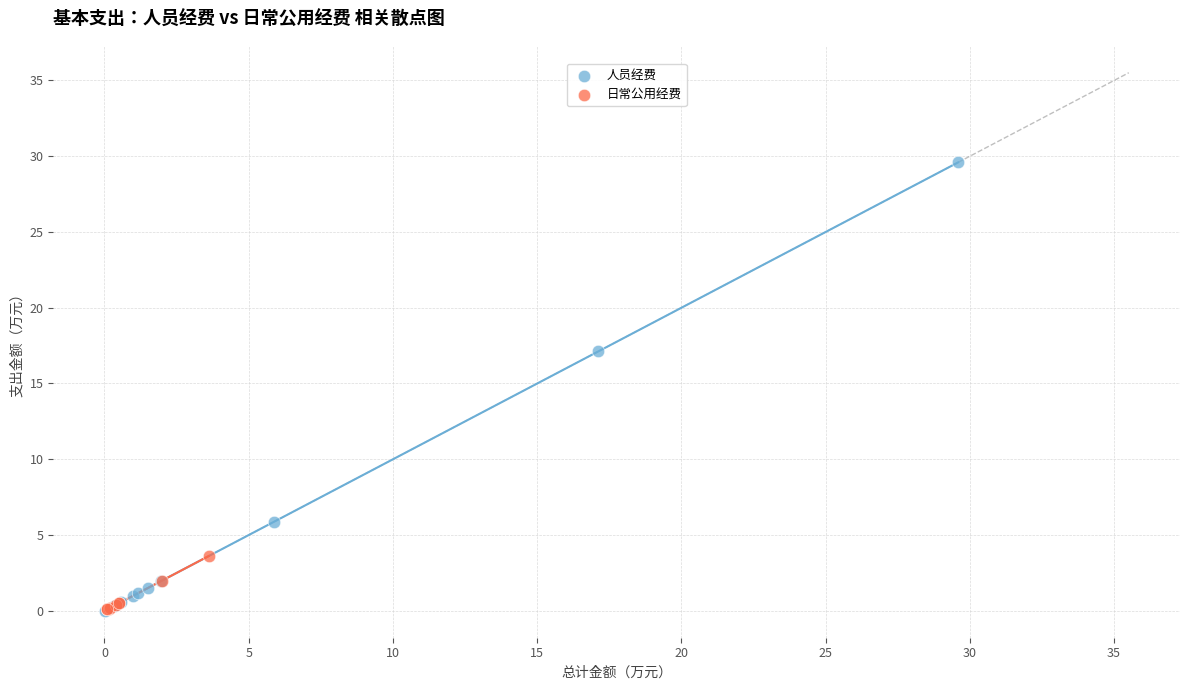

Which series reaches the maximum Y coordinate?

人员经费